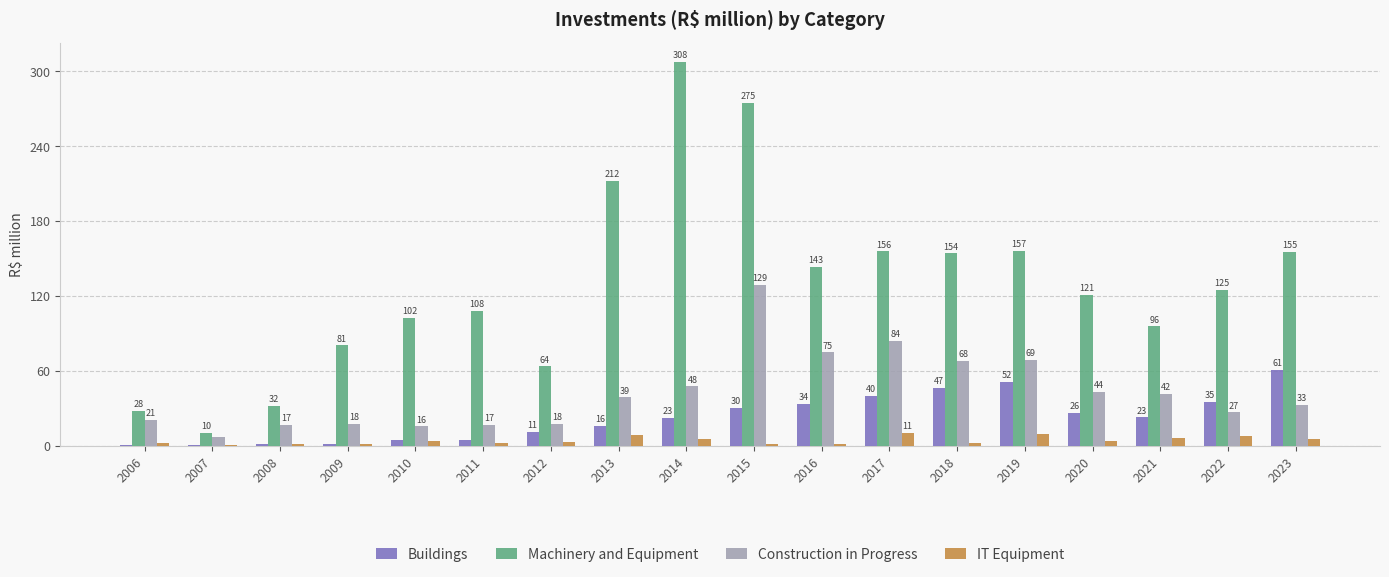

At which label is Buildings closest to 30?

2015